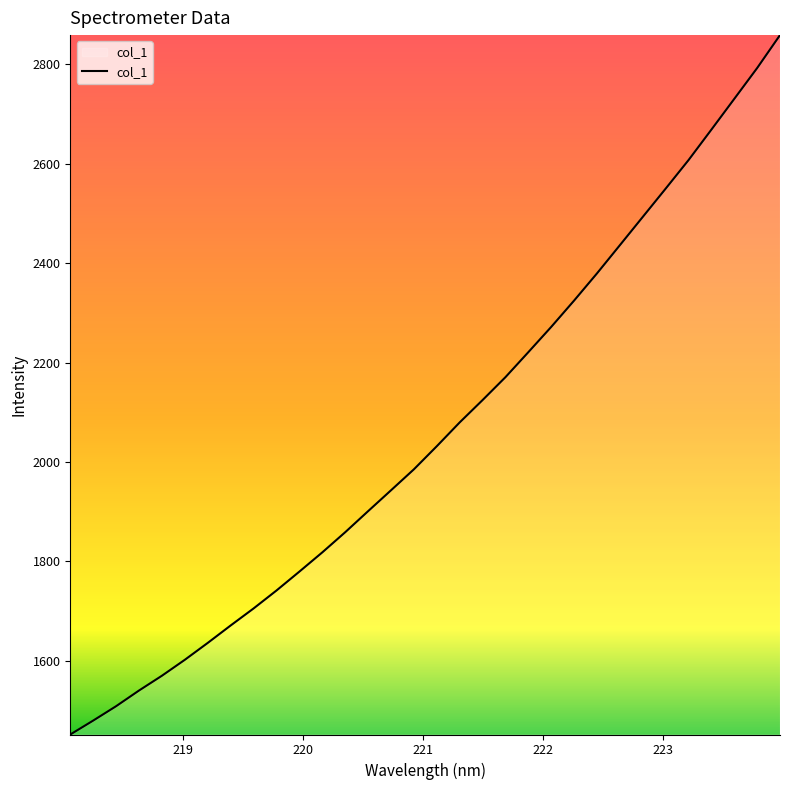

What is the minimum value shown in the chart?

1451.8